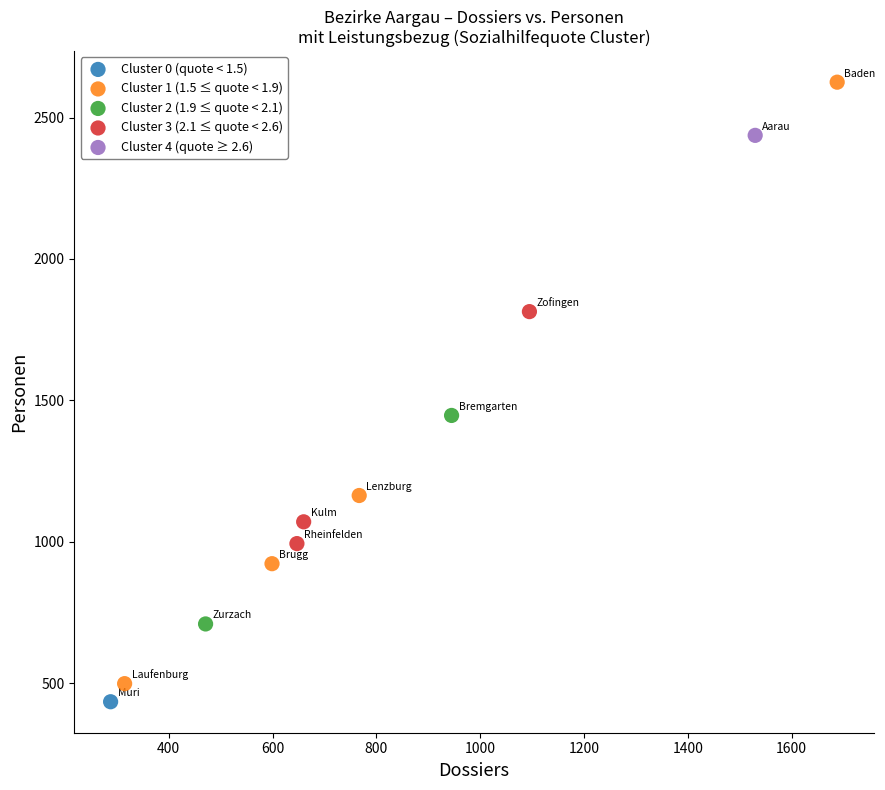

What are all the series names shown in the legend?

Cluster 0 (quote < 1.5), Cluster 1 (1.5 ≤ quote < 1.9), Cluster 2 (1.9 ≤ quote < 2.1), Cluster 3 (2.1 ≤ quote < 2.6), Cluster 4 (quote ≥ 2.6)